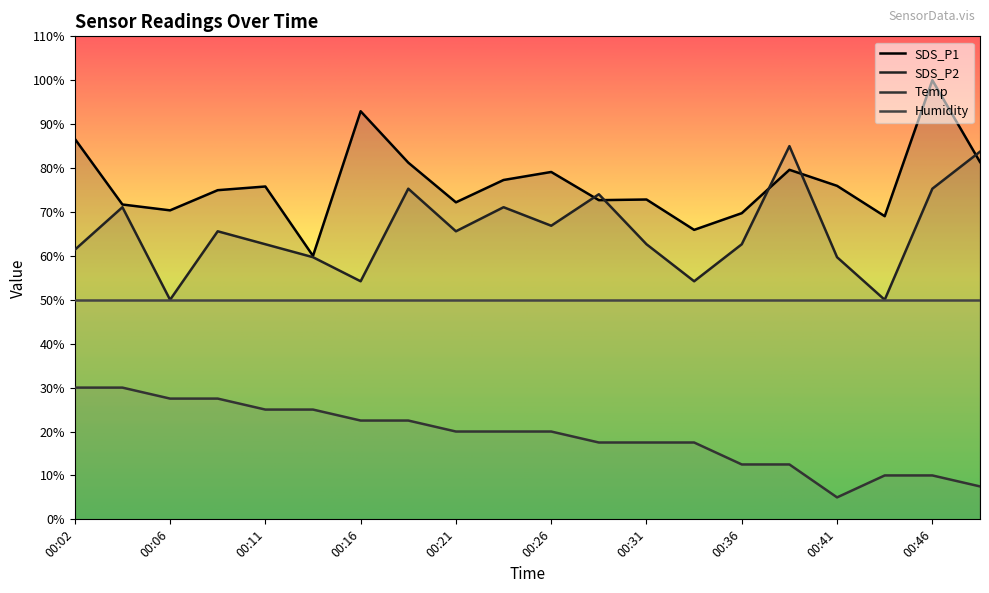

Which series has the largest range (max minus min)?

SDS_P1